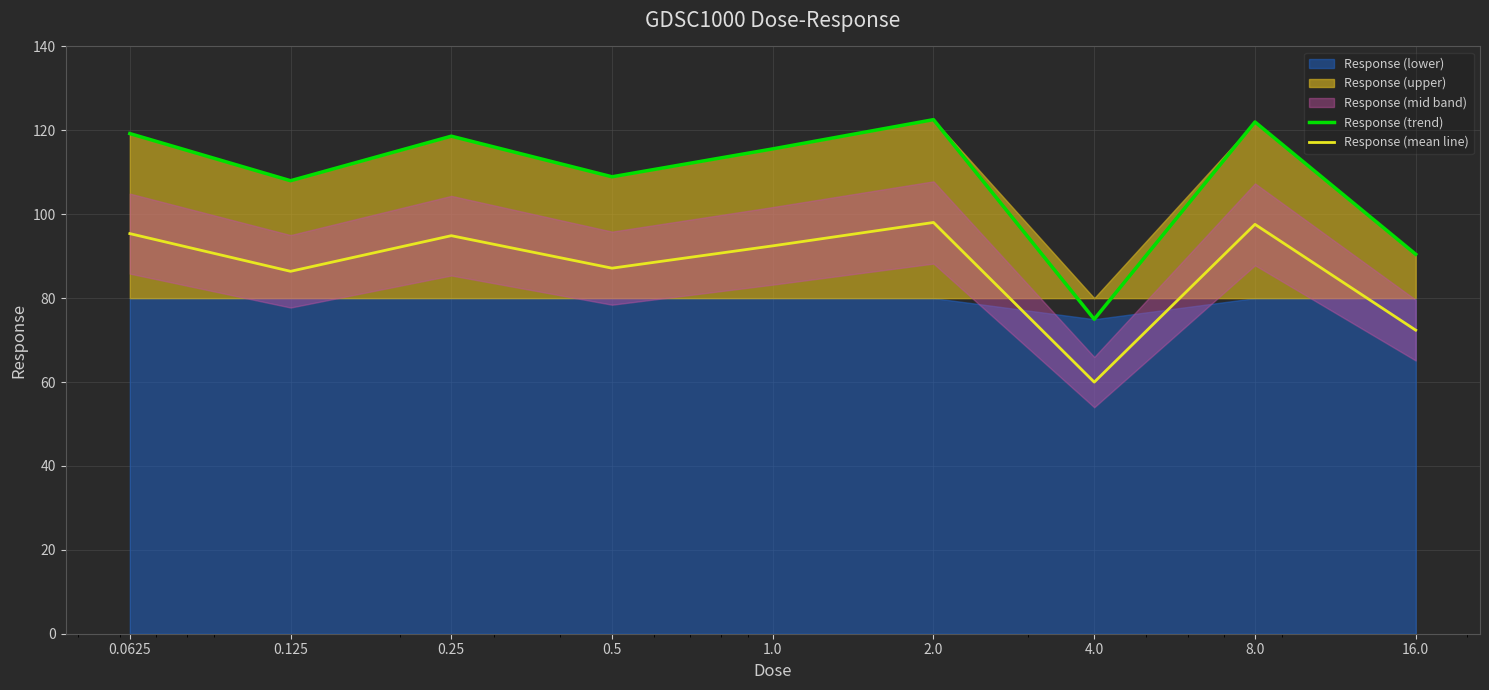

True or false: Response (mean line) and Response (trend) cross at least once.

False